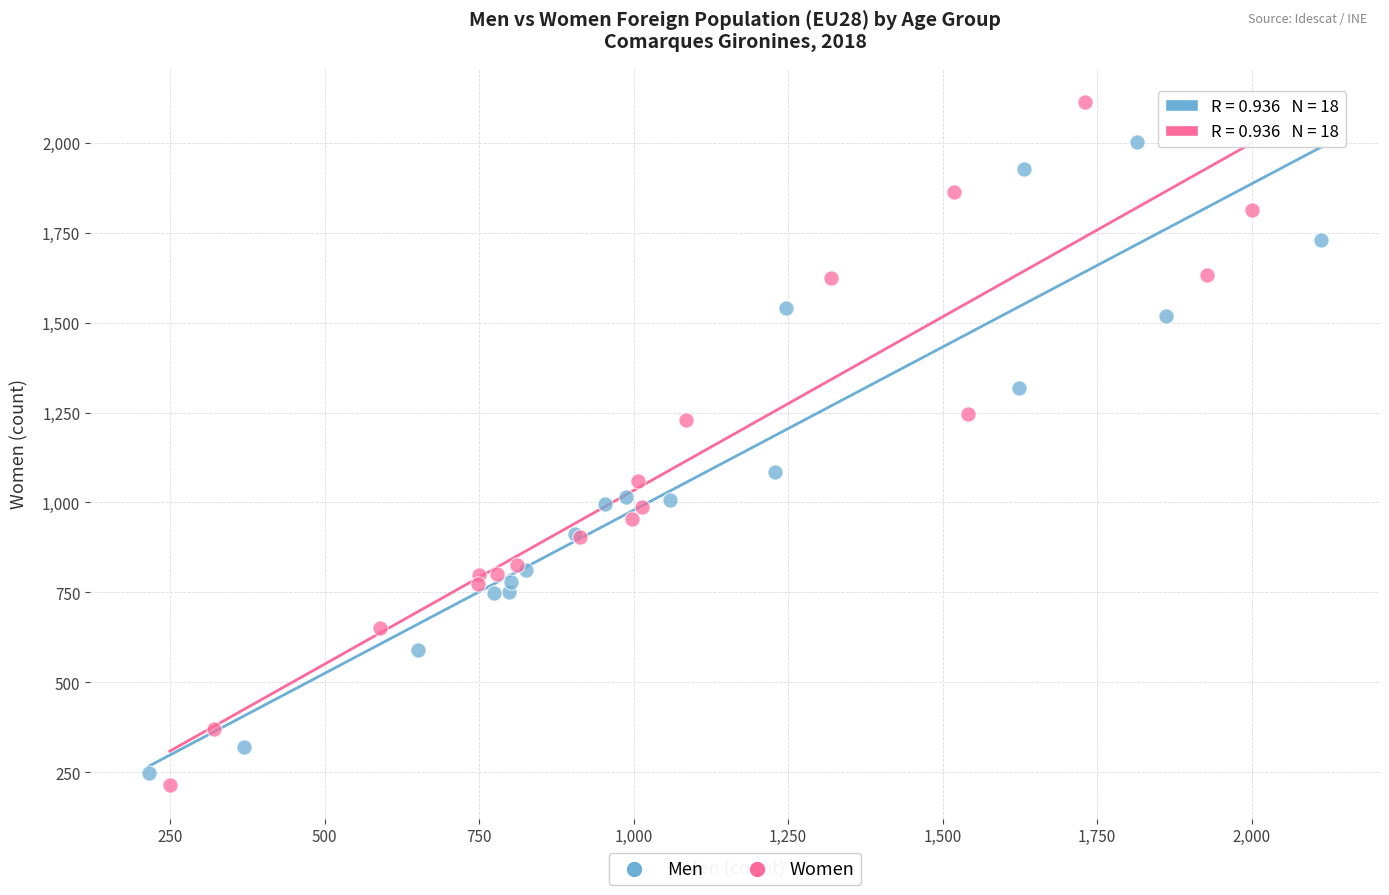

What are all the series names shown in the legend?

Men, Women